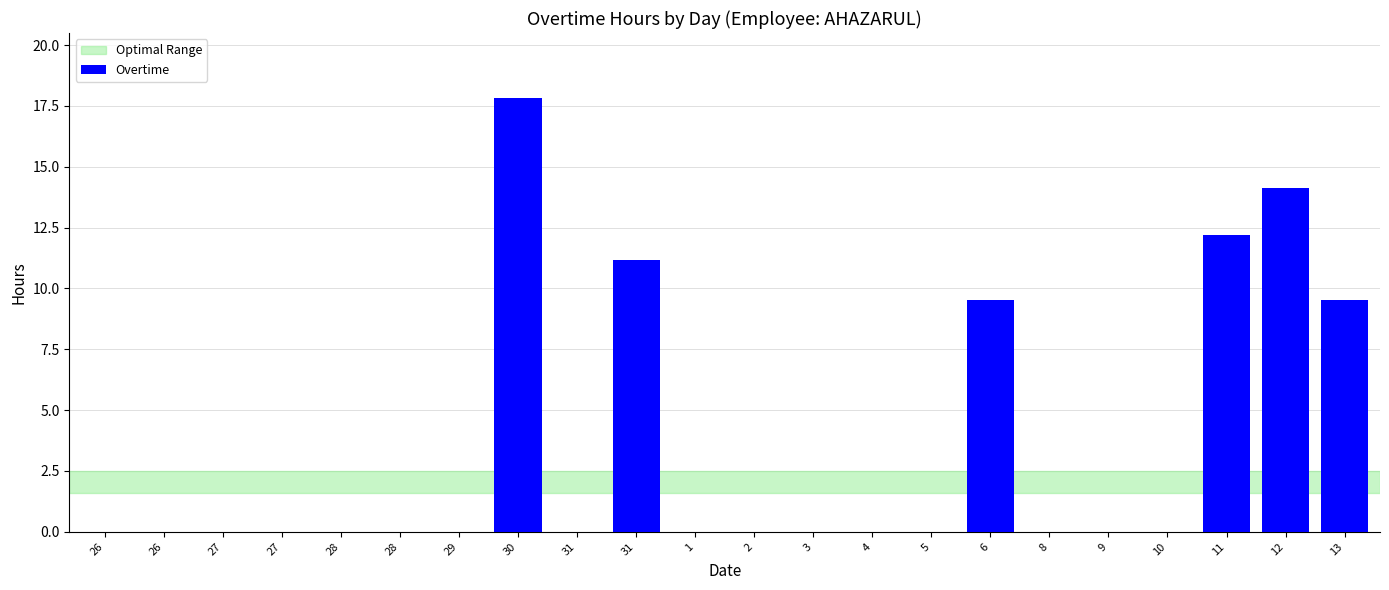

How many categories are shown in the chart?

22